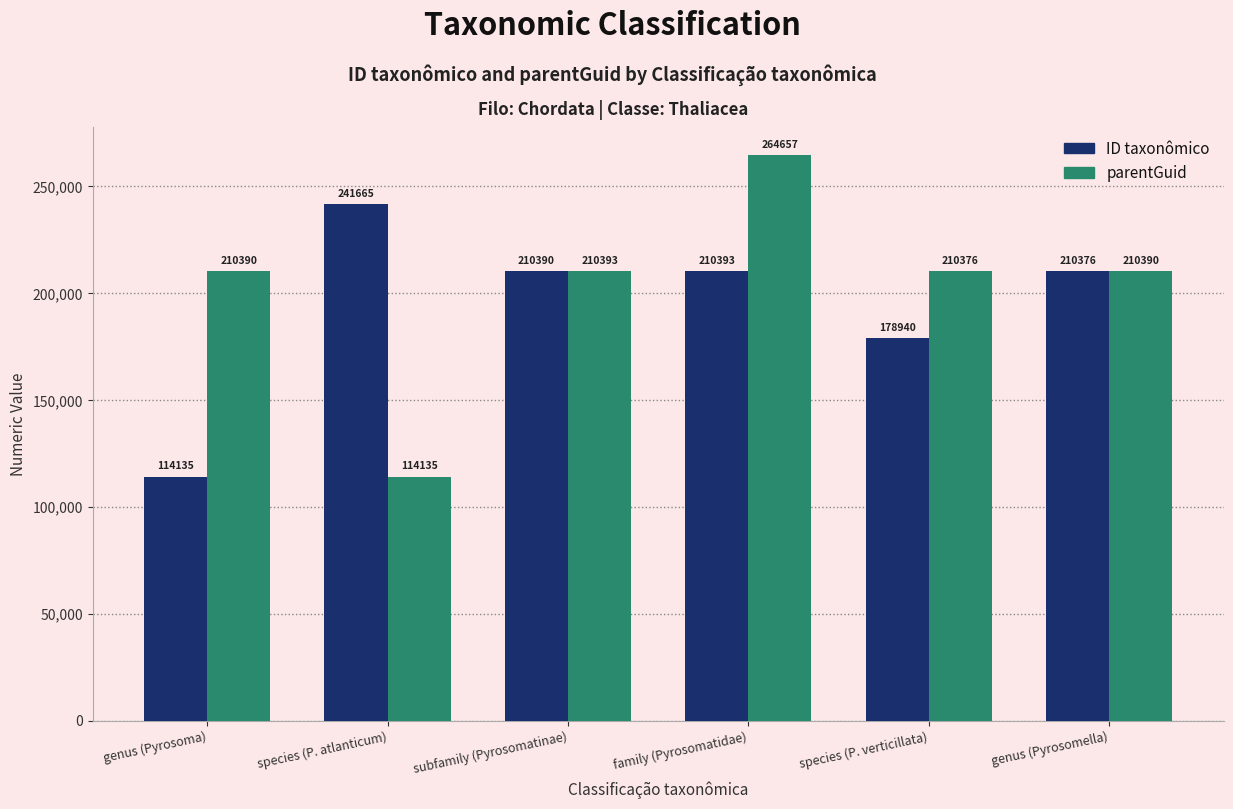

Between family (Pyrosomatidae) and species (P. verticillata), which series saw the biggest shift?

parentGuid